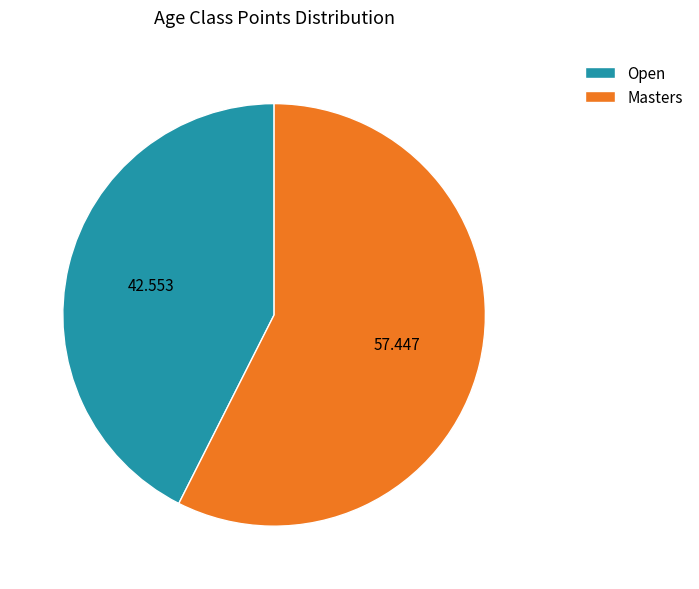

The Open slice represents 37% of the pie. True or false?

False